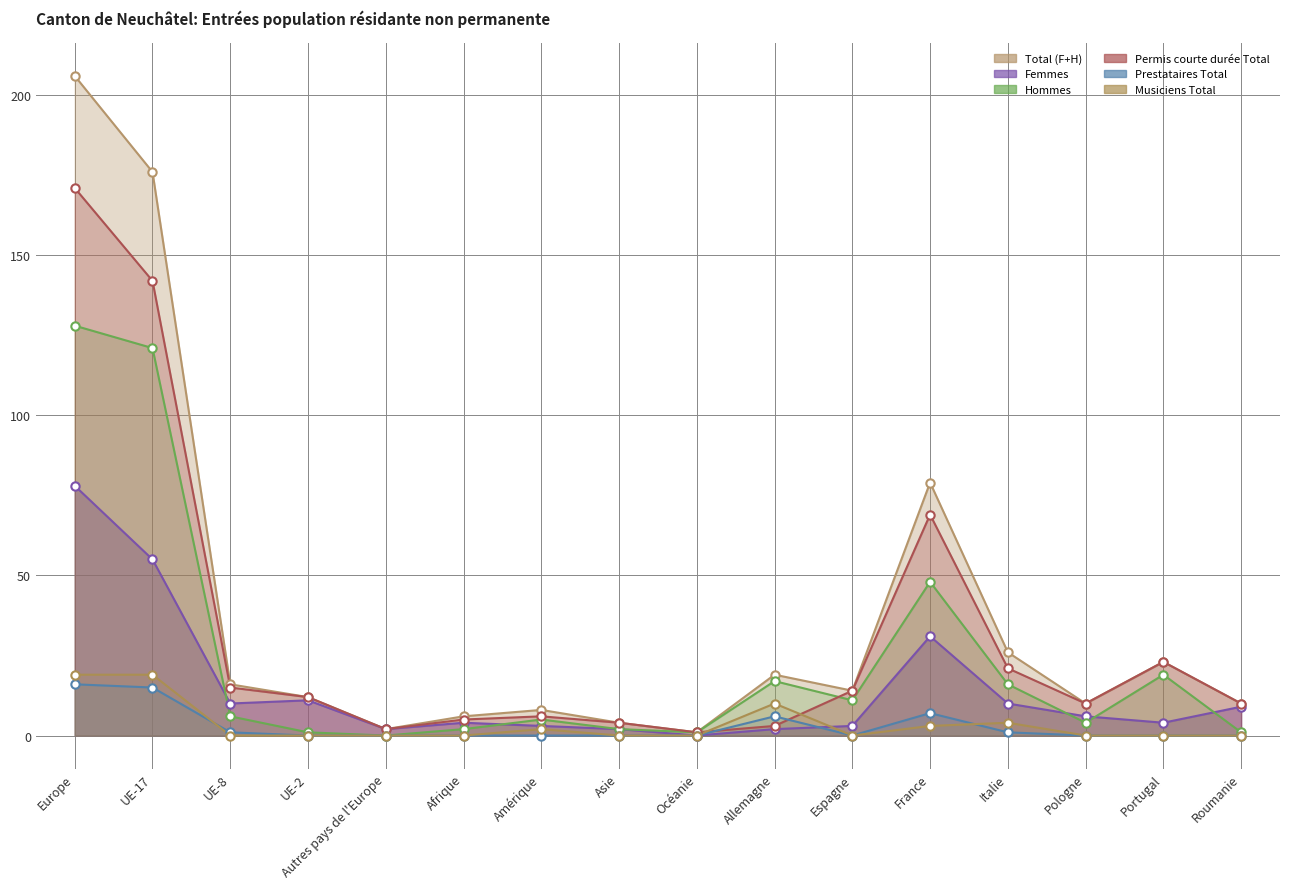

True or false: Hommes has a value of 1 at Asie.

False